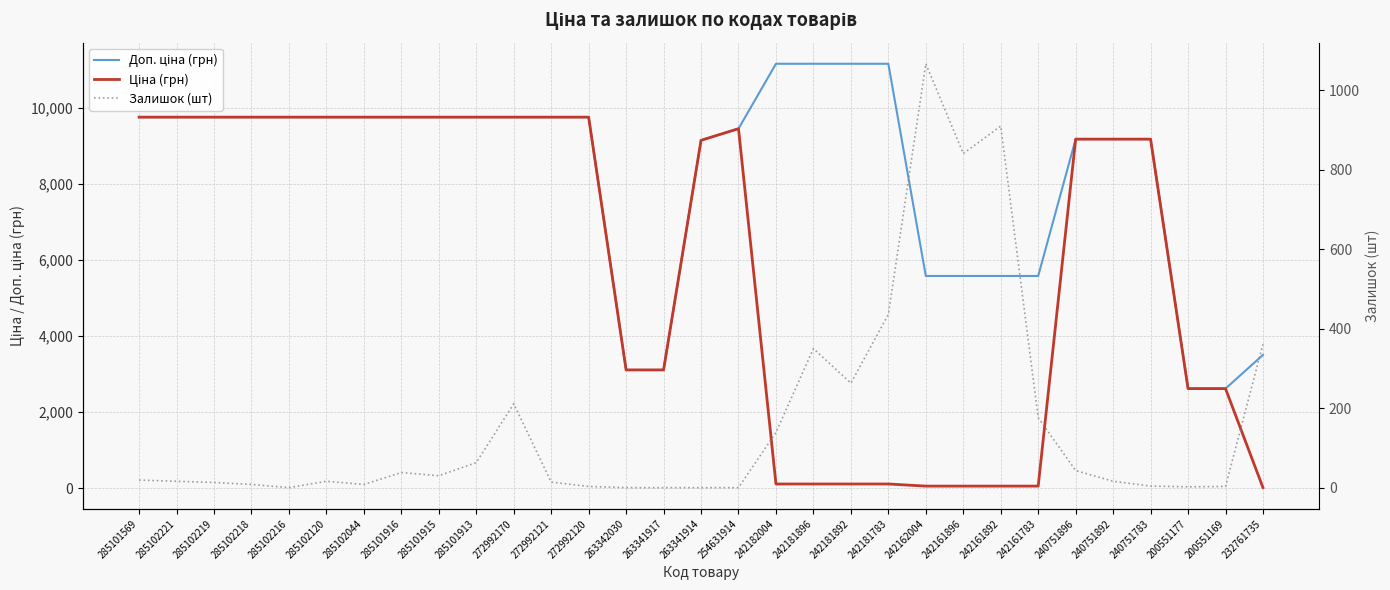

How many data points does each series have?

31